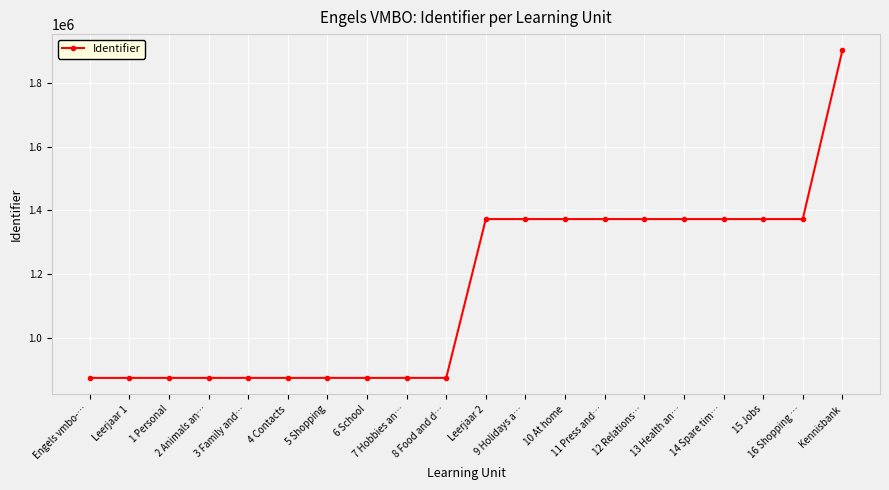

How many data points are less than 1372991?

10